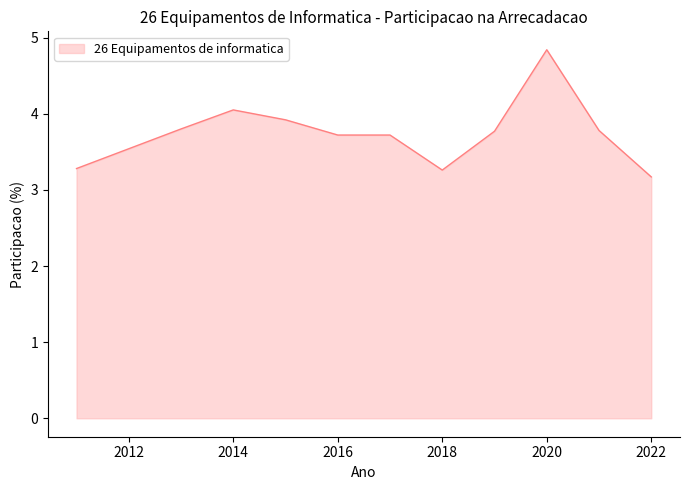

What is the smallest value displayed?

3.2